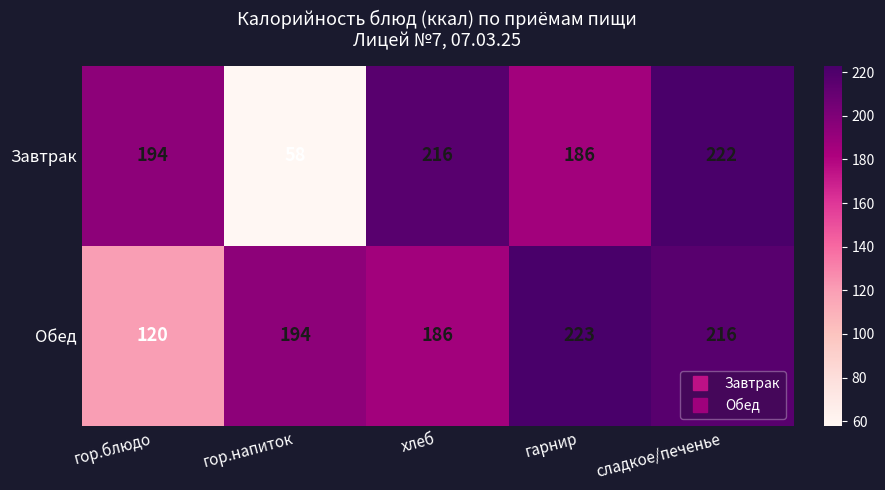

At which category is the sum across all series the highest?

сладкое/печенье